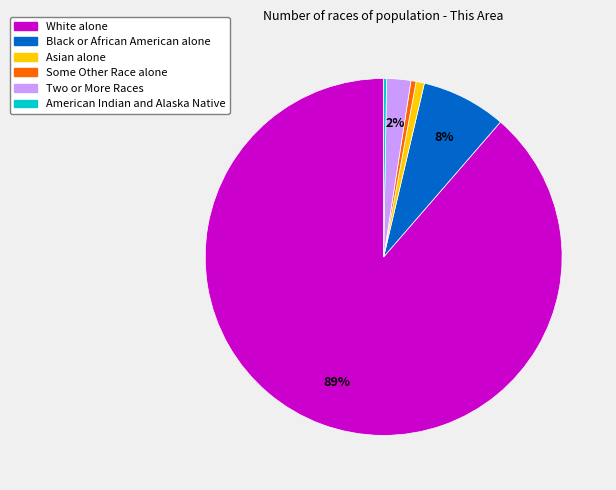

What percentage is the Black or African American alone slice, to the nearest percent?

8%